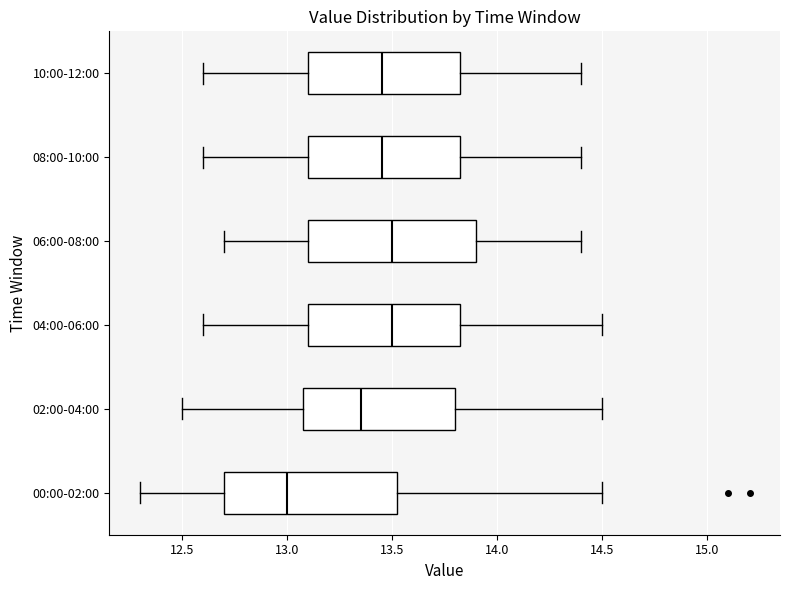

Reading bottom to top, transcribe this box plot: for each box, give where its median line is, the range the box spans, and where its two whiskers end, as read against the x-axis. The values are not printed on the chart, so give them approximately, as read against the axis.

00:00-02:00: median 13.00, box 12.70 to 13.55, whiskers 12.30 to 14.50
02:00-04:00: median 13.35, box 13.10 to 13.80, whiskers 12.50 to 14.50
04:00-06:00: median 13.50, box 13.10 to 13.85, whiskers 12.60 to 14.50
06:00-08:00: median 13.50, box 13.10 to 13.90, whiskers 12.70 to 14.40
08:00-10:00: median 13.45, box 13.10 to 13.85, whiskers 12.60 to 14.40
10:00-12:00: median 13.45, box 13.10 to 13.85, whiskers 12.60 to 14.40